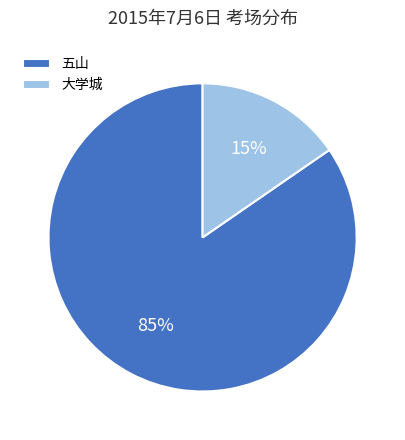

Between 五山 and 大学城, which is larger?

五山